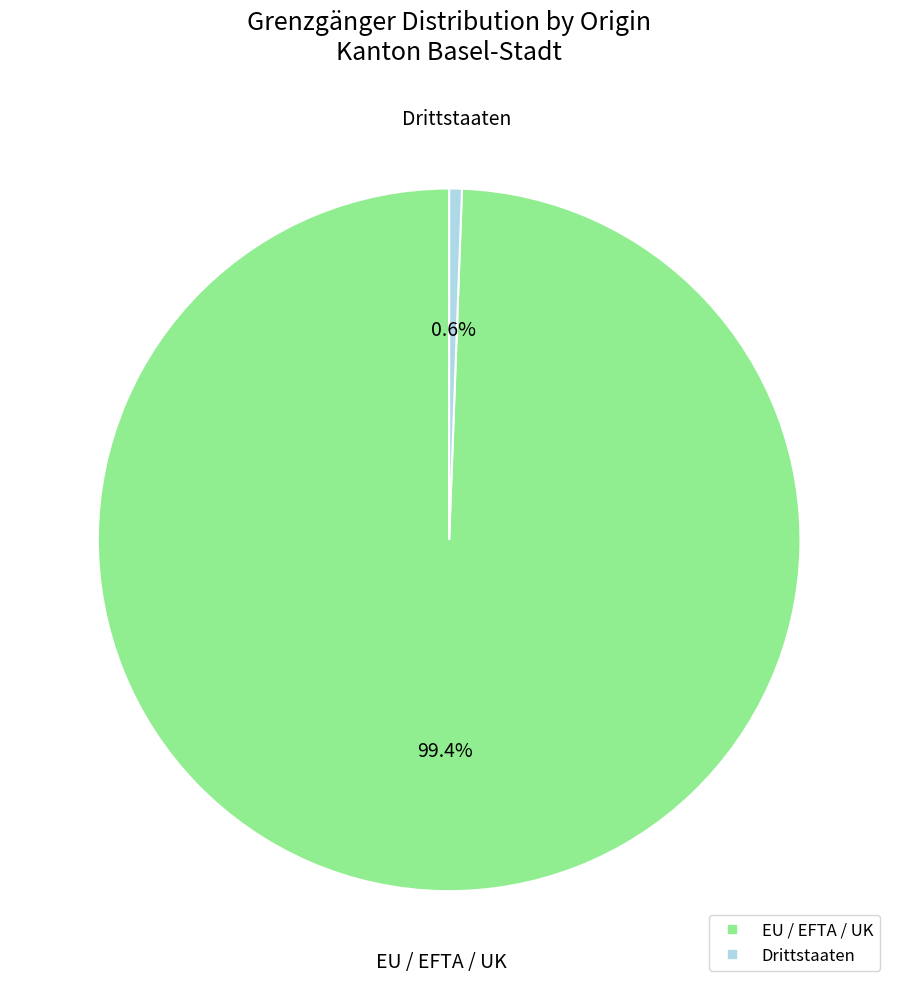

Which category accounts for the majority?

EU / EFTA / UK